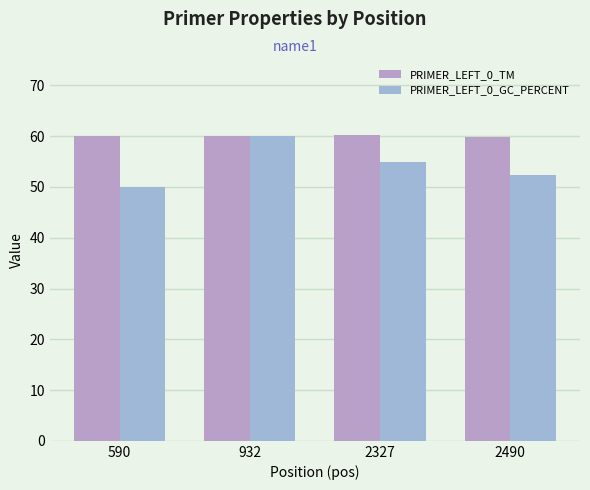

How many bars are there in each group?

2